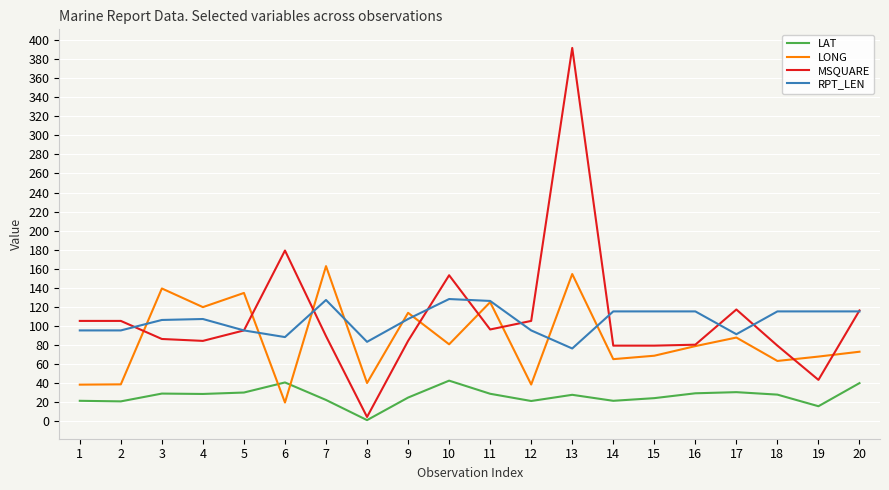

What is the total value across all series at 17?

325.6